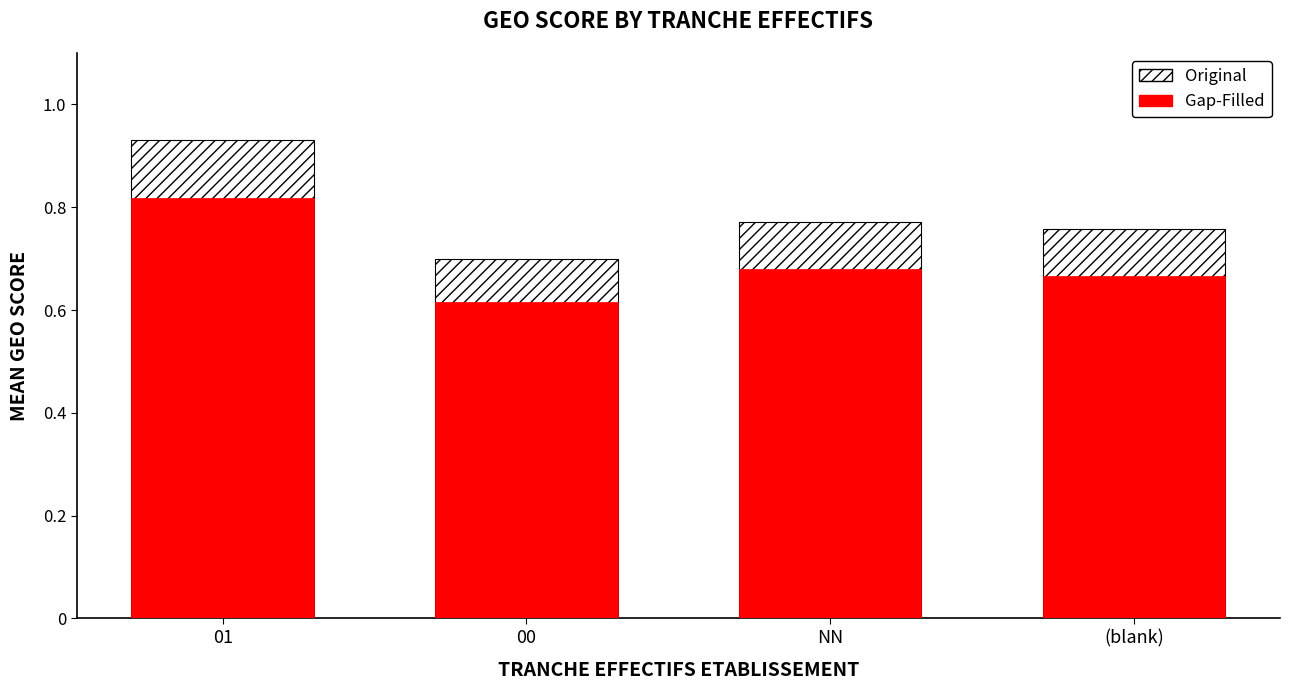

The Original series shows 0.8 at NN. True or false?

True